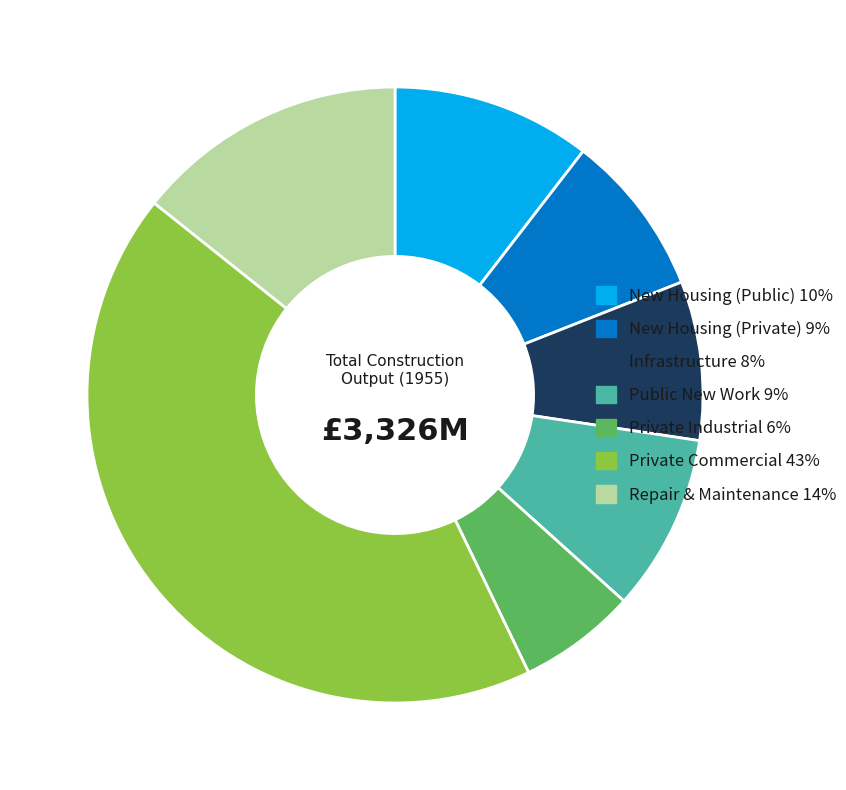

Is the sum of New Housing (Private) and Private Commercial greater than half?

Yes